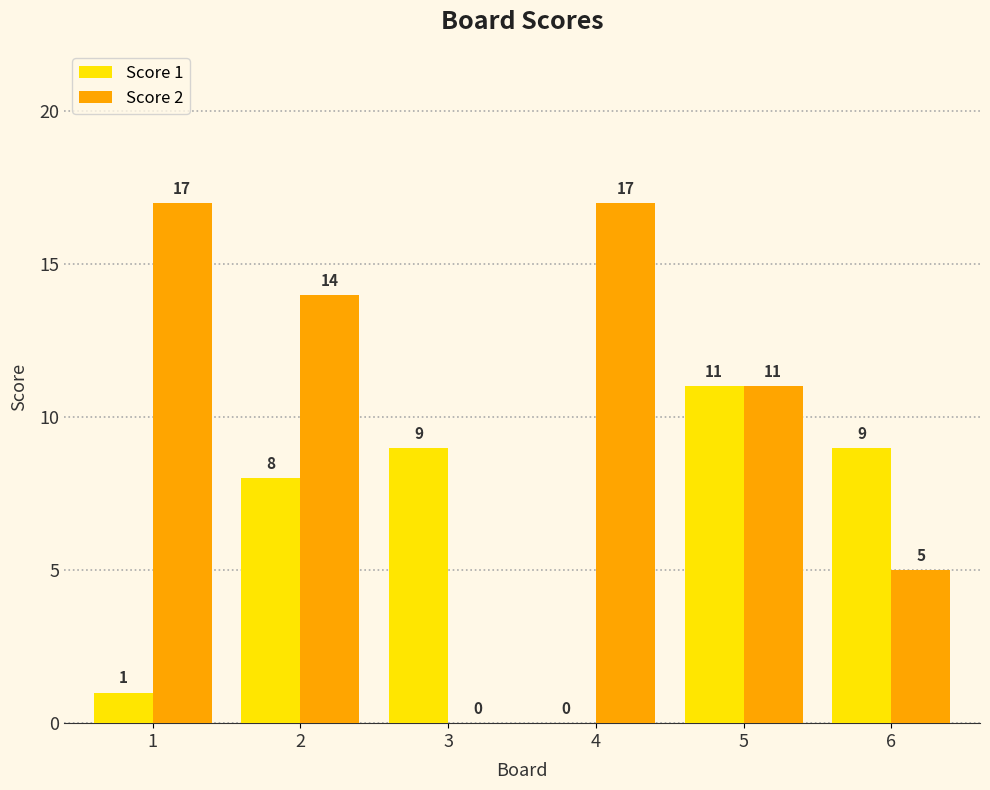

Count the number of categories in the chart.

6